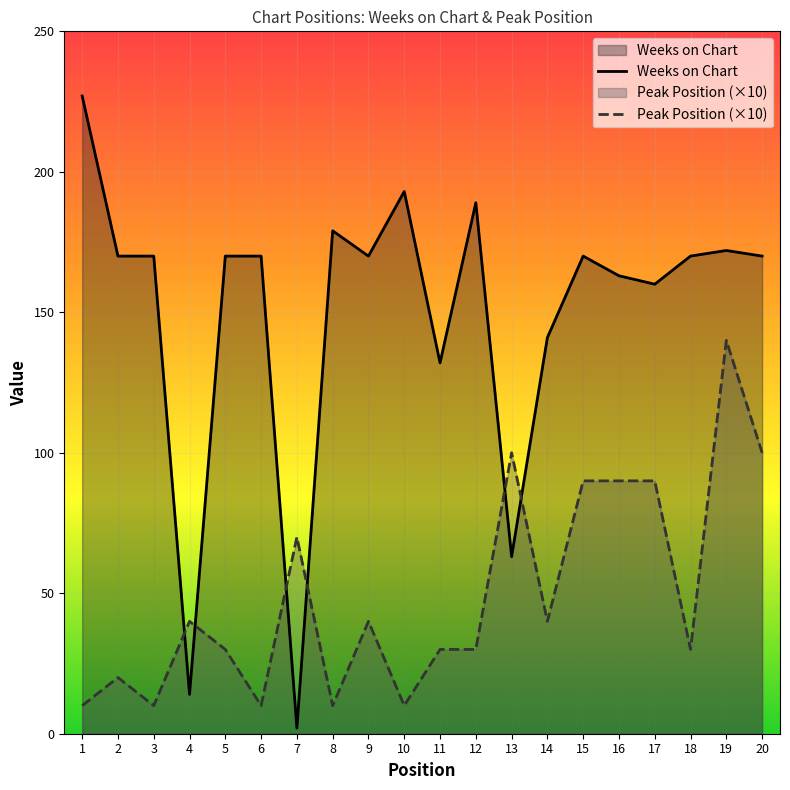

How many interior local peaks does the Peak Position series have?

6